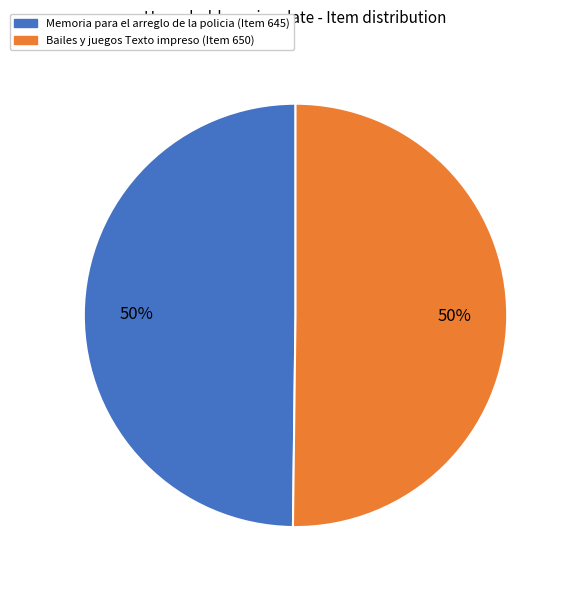

The Bailes y juegos Texto impreso (Item 650) slice represents 44% of the pie. True or false?

False